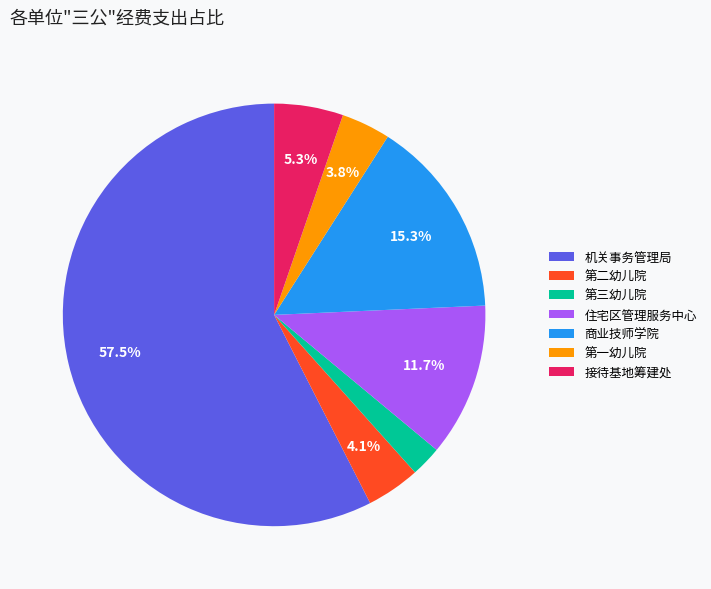

How many slices are in this pie chart?

7